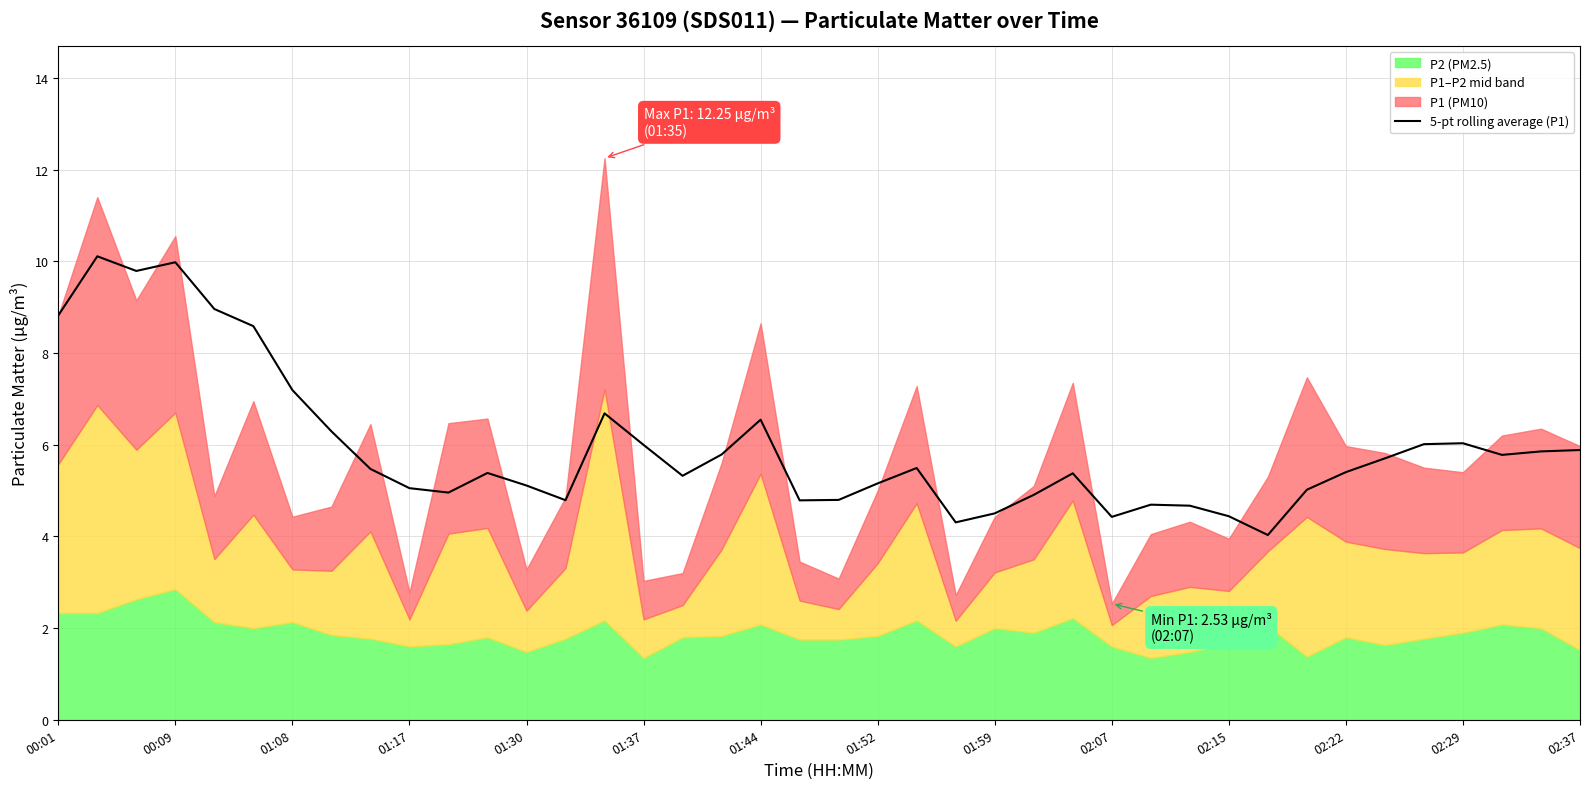

What is the sum of all values?

238.1